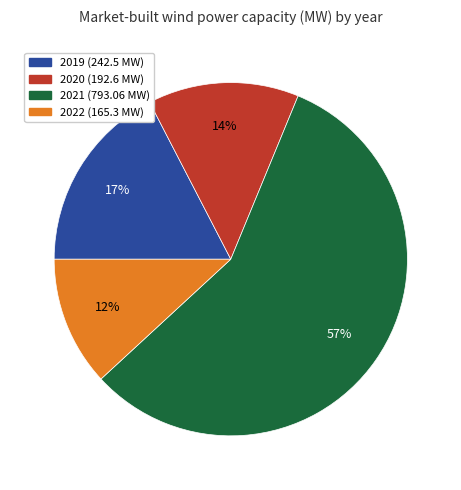

Which has a higher value, 2021 or 2019?

2021